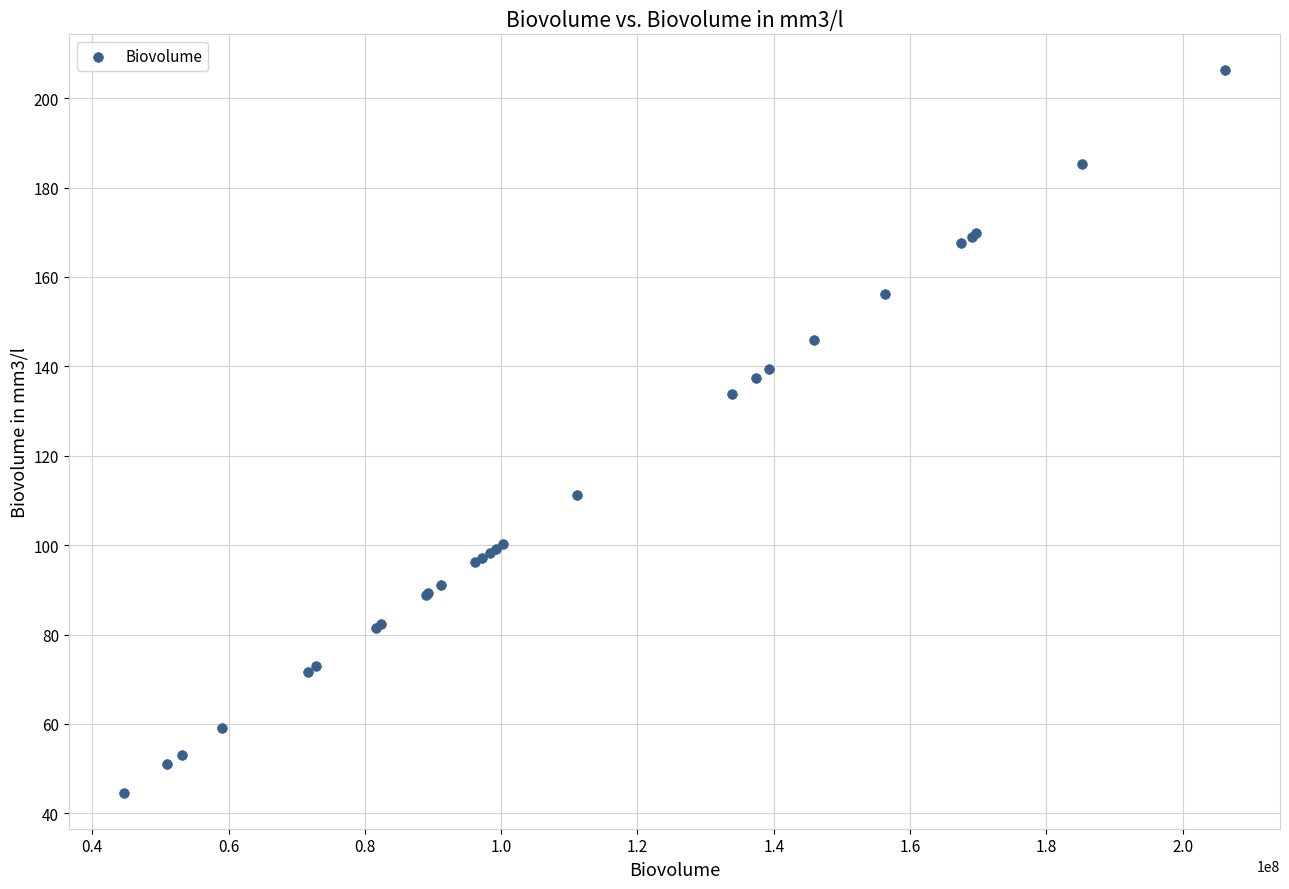

What Y value in the scatter plot is closest to 125?

133.9